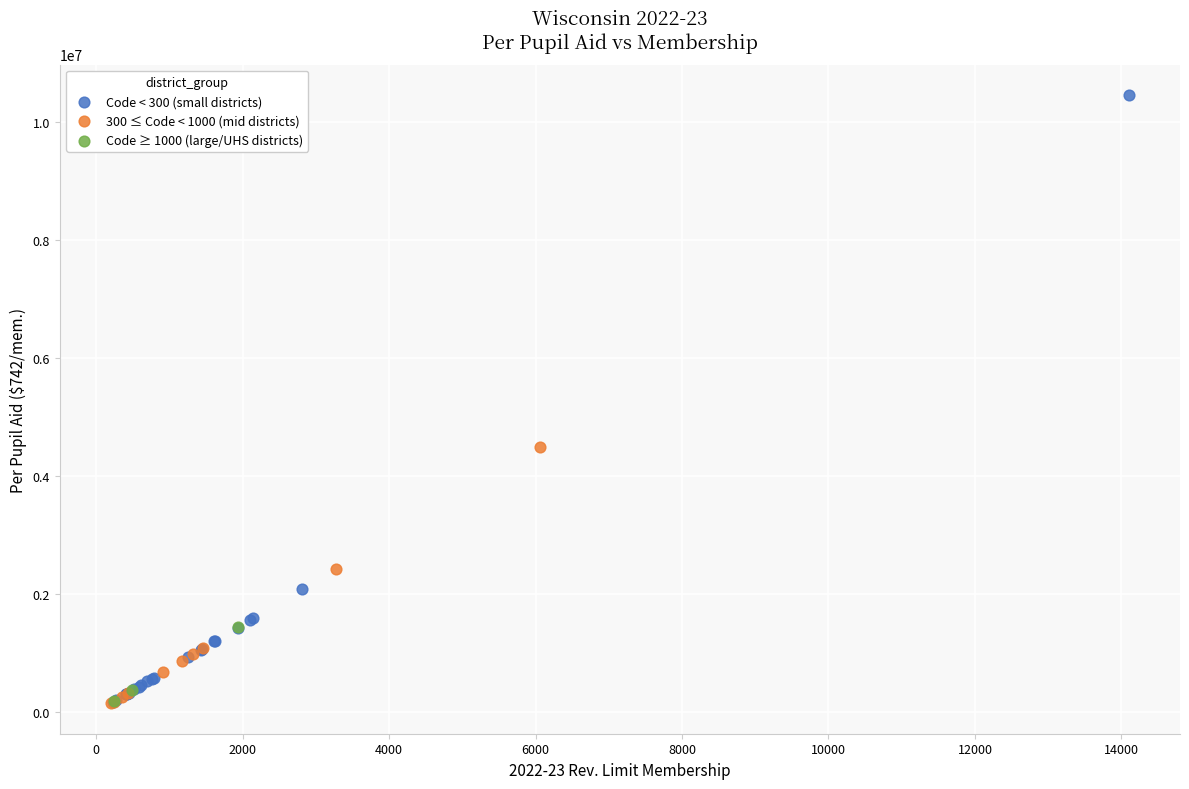

Which series reaches the maximum Y coordinate?

Code < 300 (small districts)